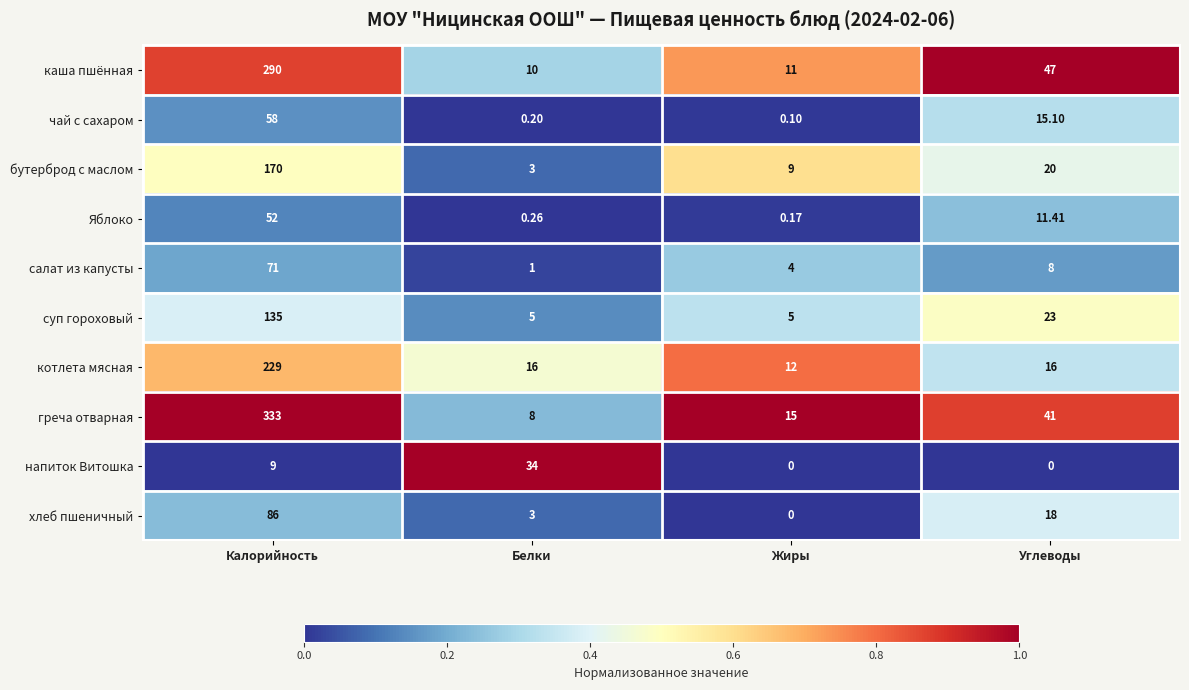

At which label does греча отварная first exceed 41?

Калорийность